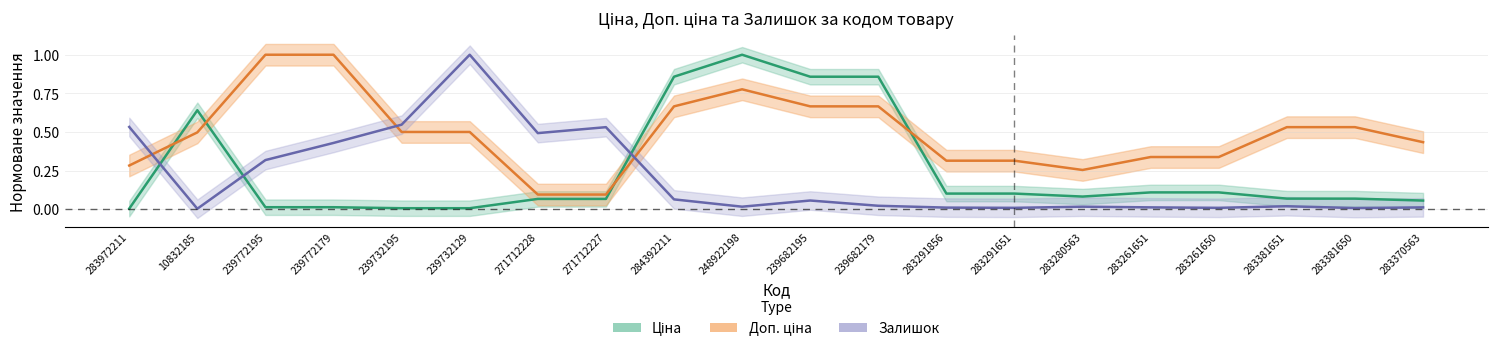

In Залишок, how many points are higher than both neighbors (excluding endpoints)?

5